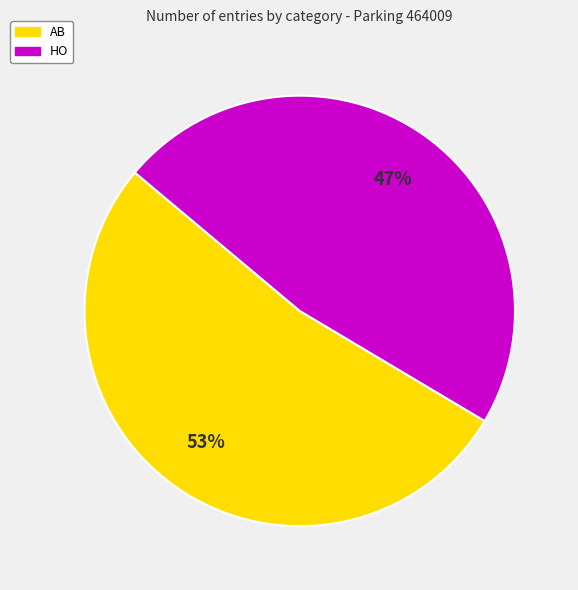

Is it true that AB is 44% of the pie?

False